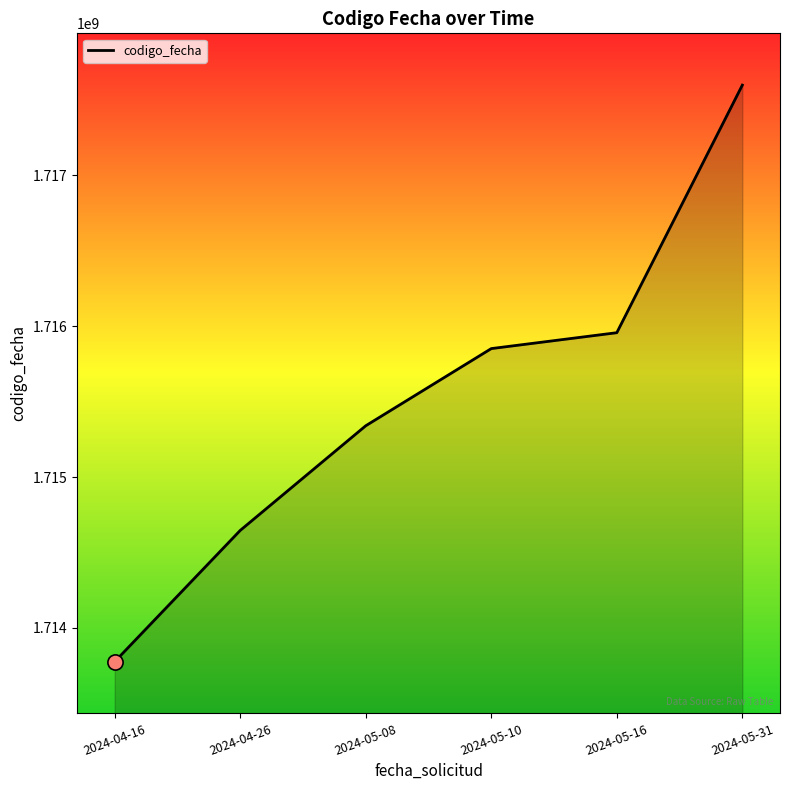

What is the ratio of the value at 2024-05-08 to the value at 2024-05-10?

1.0